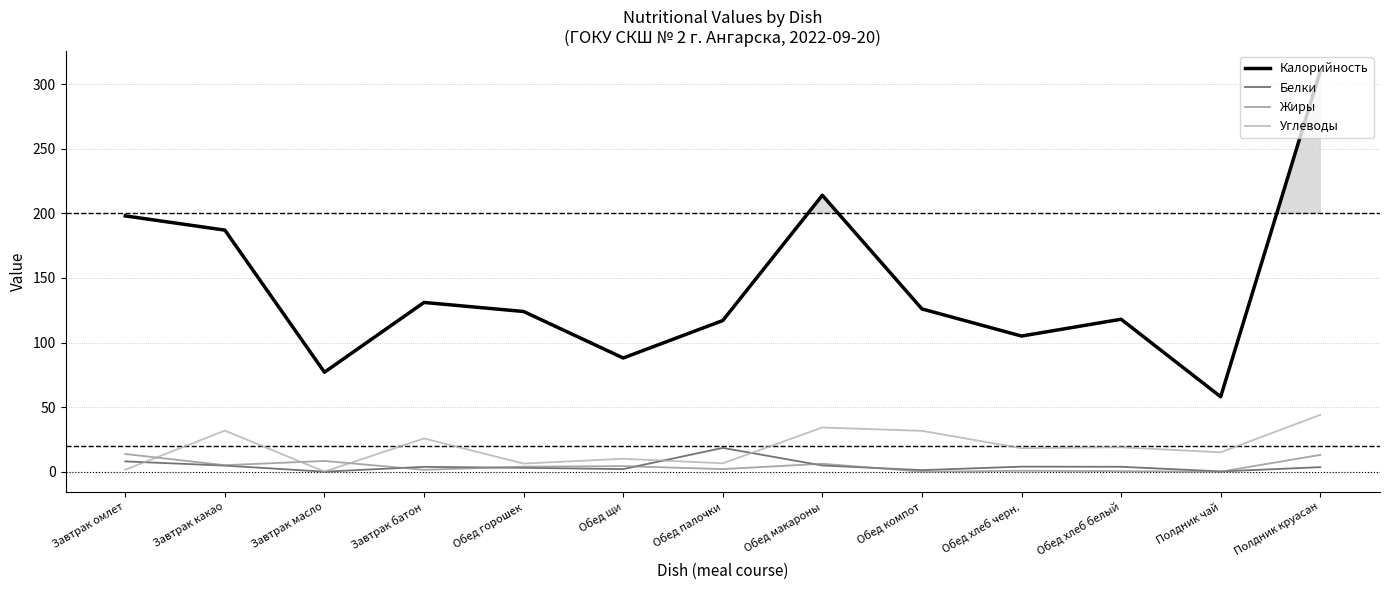

At which label is Жиры closest to 6?

Обед макароны